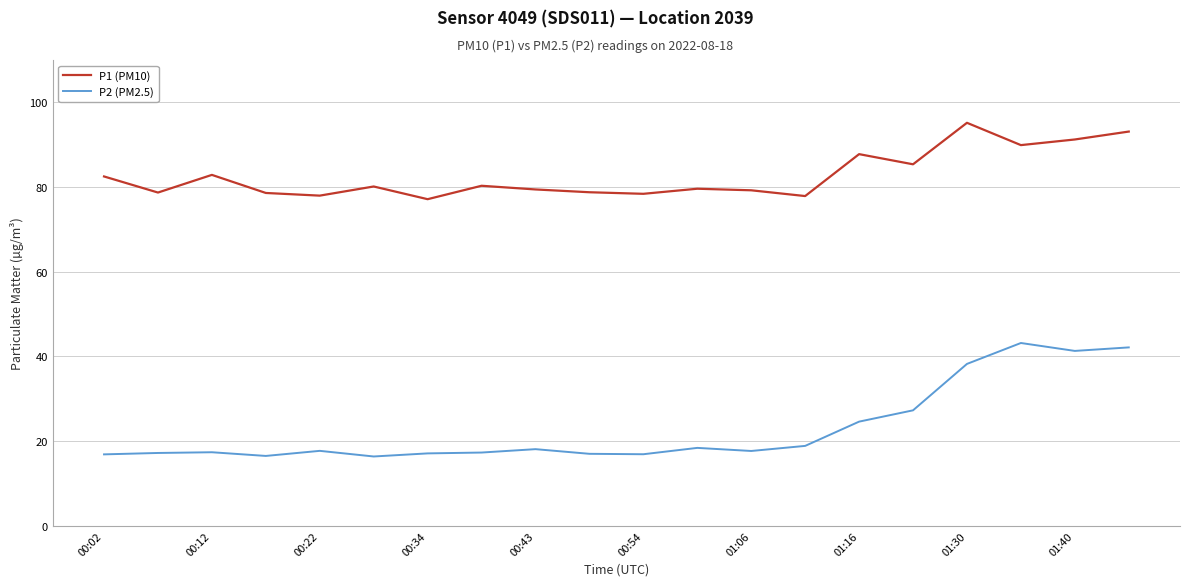

True or false: P1 (PM10) and P2 (PM2.5) cross at least once.

False